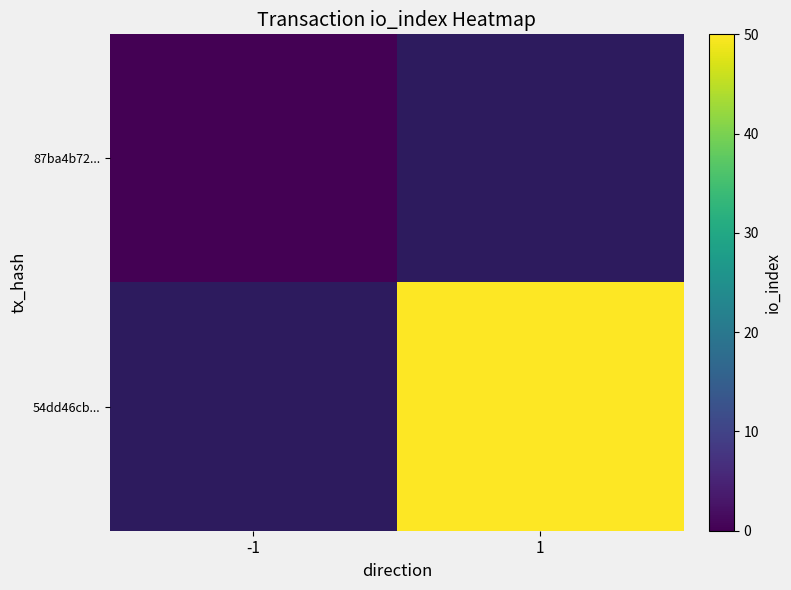

Rank the series by their average value, from lowest to highest.

87ba4b72..., 54dd46cb...